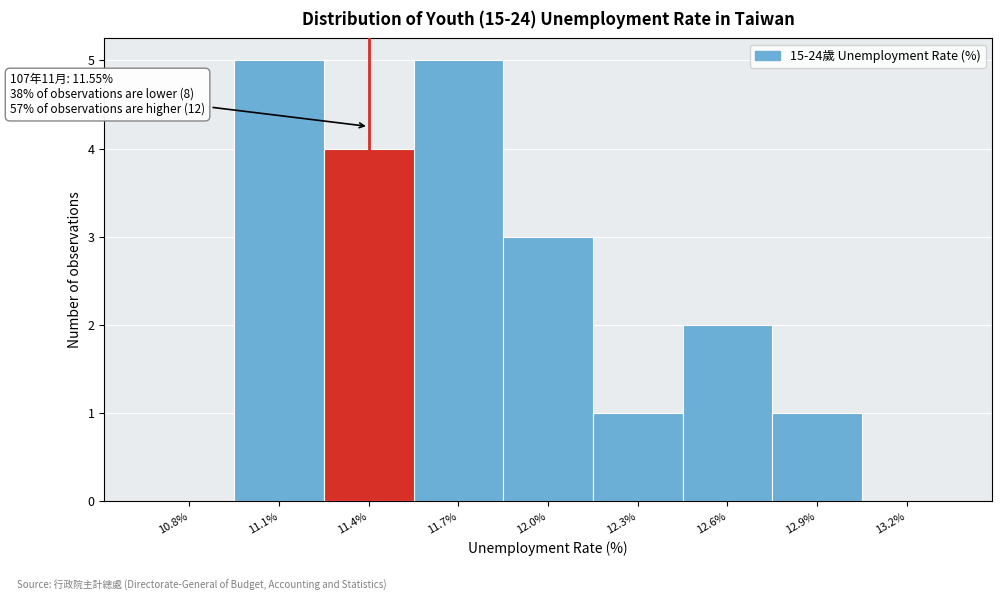

Reading right to left, what are all the values shown in this chart?

13.2%=0	12.9%=1	12.6%=2	12.3%=1	12.0%=3	11.7%=5	11.4%=4	11.1%=5	10.8%=0